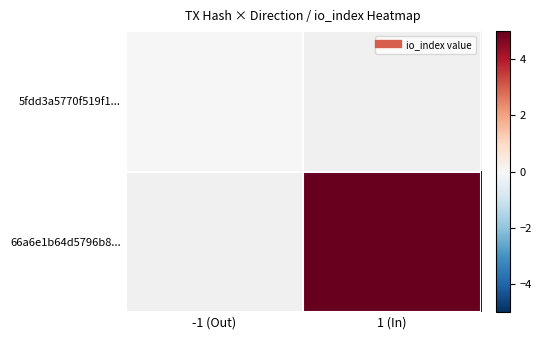

How many categories are shown in the chart?

2